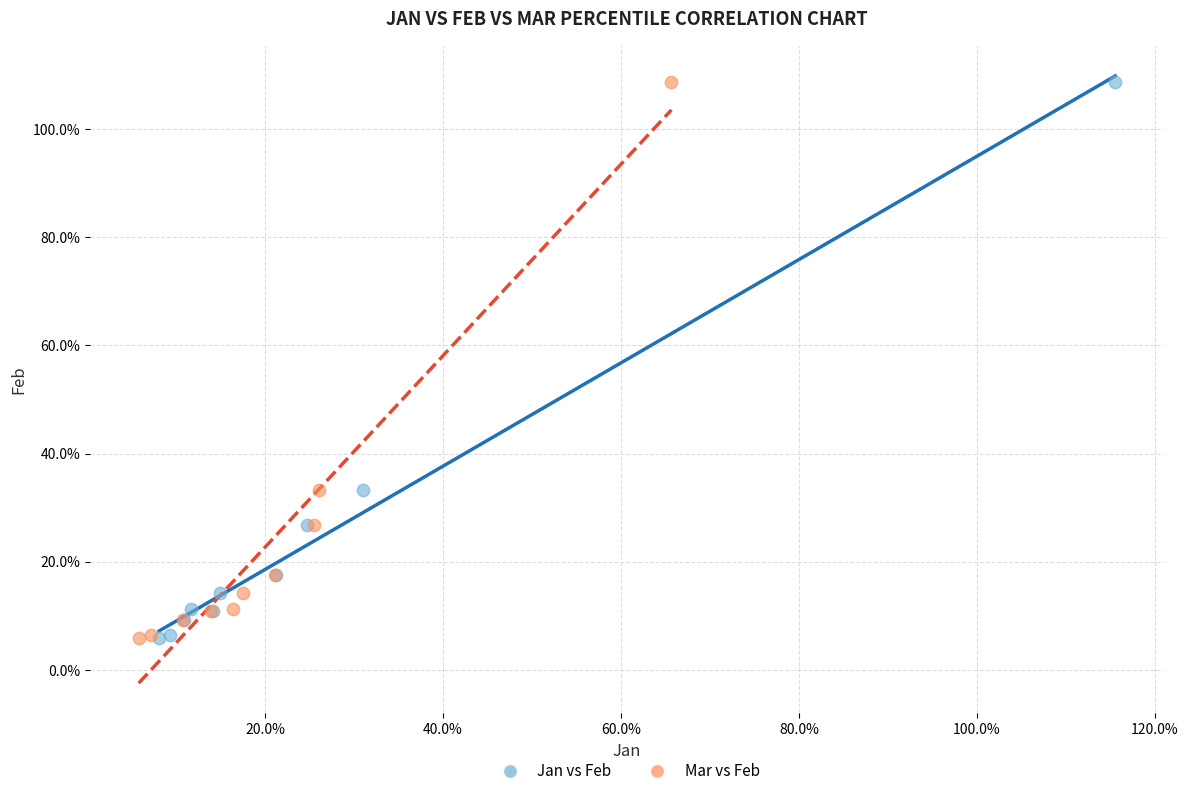

What are all the series names shown in the legend?

Jan vs Feb, Mar vs Feb